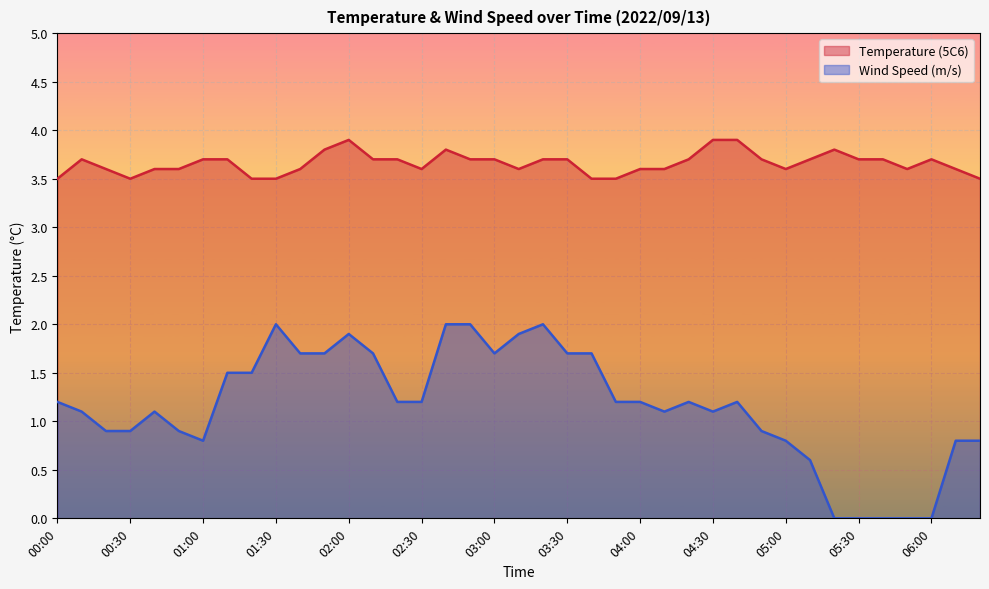

Where does the Wind Speed (m/s) series first go above 1?

00:00